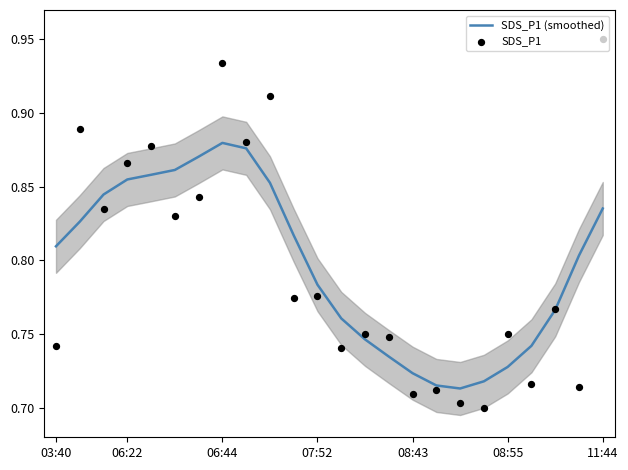

At how many categories does at least one series exceed 0?

24